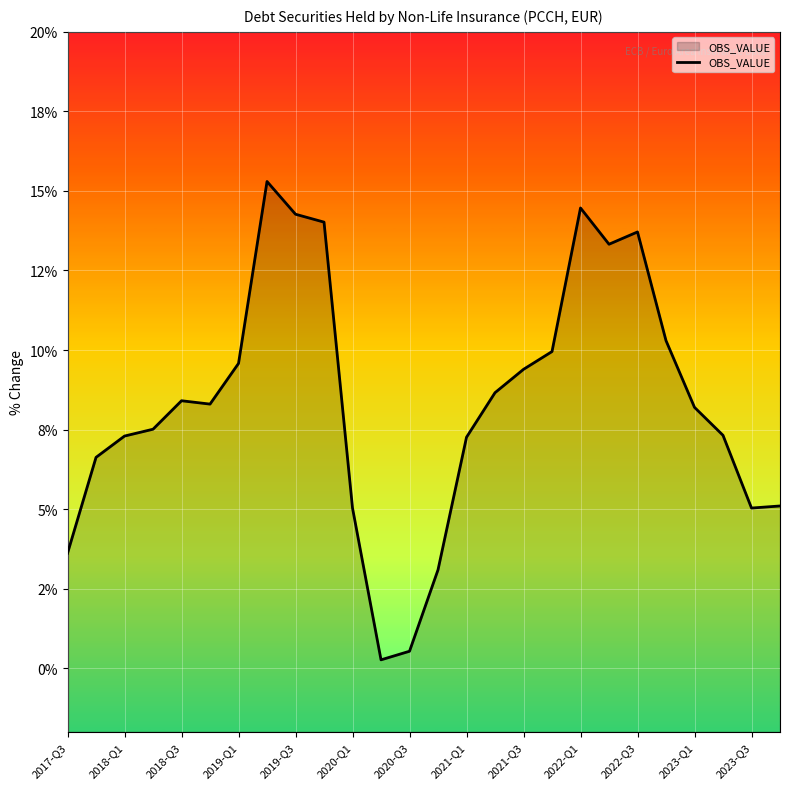

The chart shows a value of 13.7 at 2022-Q3. True or false?

True